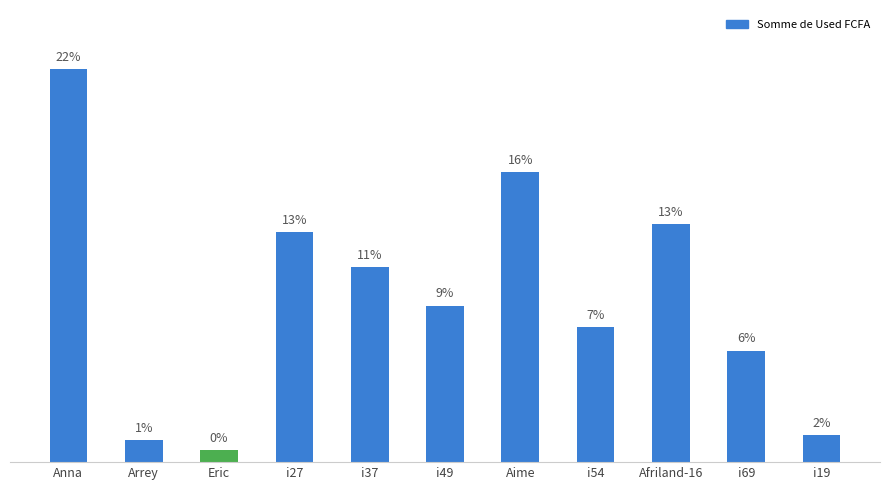

Is it true that the value at Afriland-16 is 13.1?

True